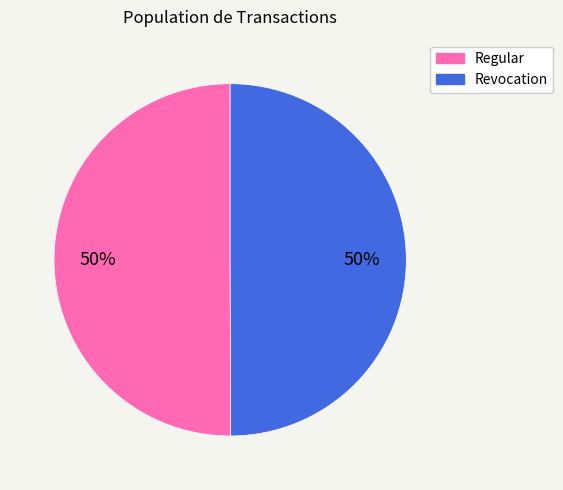

True or false: Revocation accounts for 44% of the total.

False